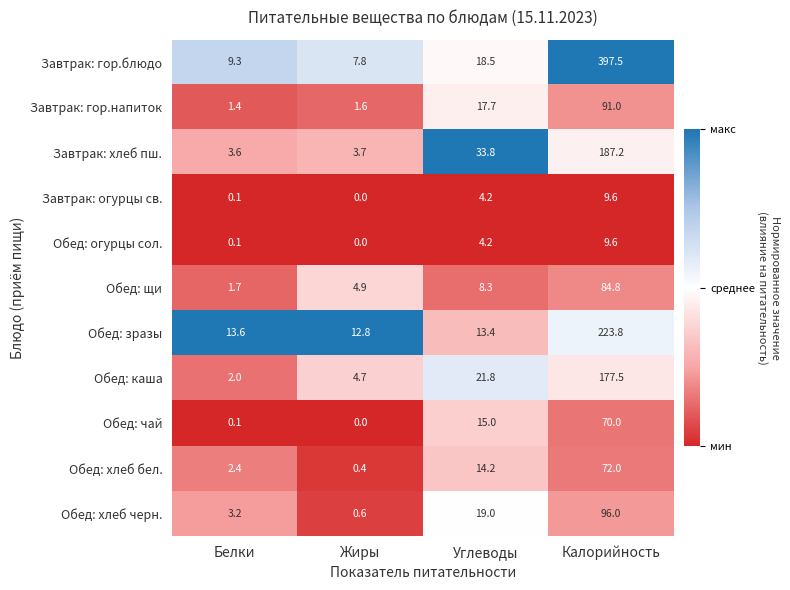

True or false: Завтрак: огурцы св. has a value of 4.2 at Углеводы.

True